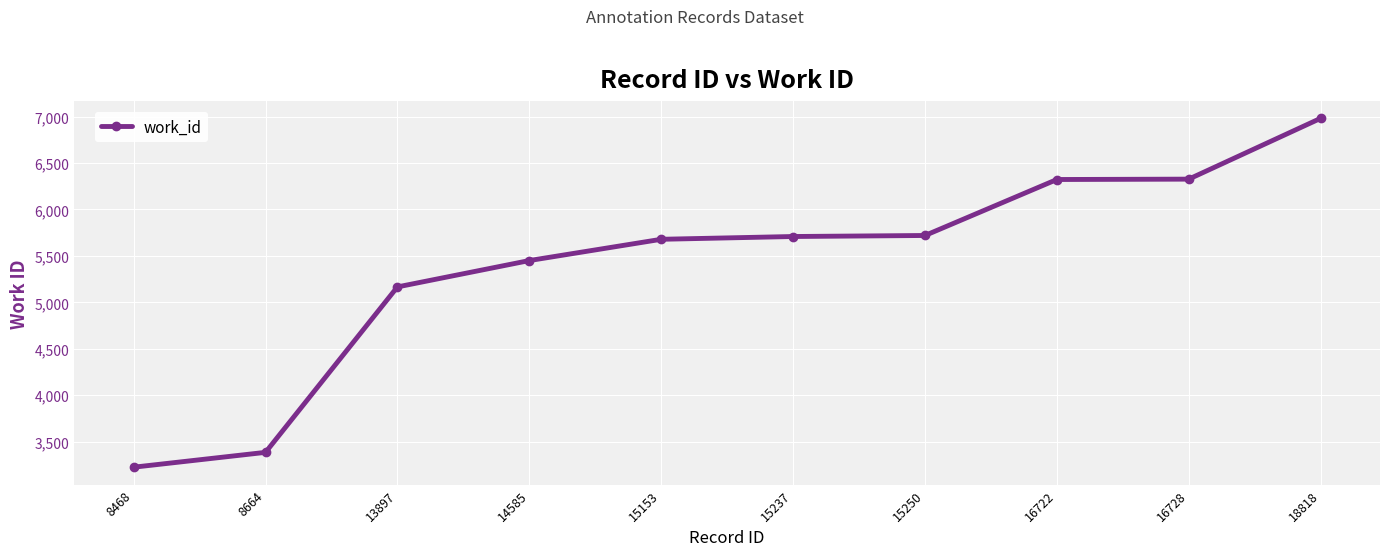

Which category has the lowest value across all series?

8468